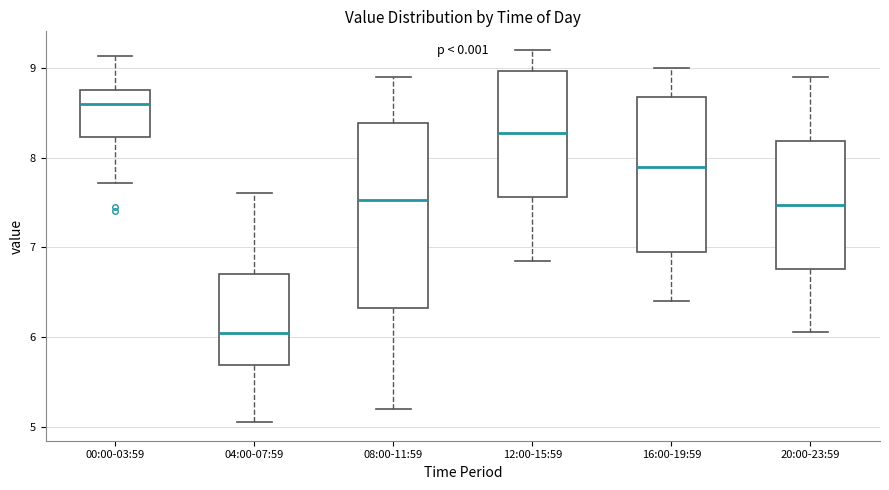

Reading left to right, transcribe this box plot: for each box, give where its median line is, the range the box spans, and where its two whiskers end, as read against the y-axis. The values are not printed on the chart, so give them approximately, as read against the axis.

00:00-03:59: median 8.6, box 8.2 to 8.8, whiskers 7.7 to 9.1
04:00-07:59: median 6.0, box 5.7 to 6.7, whiskers 5.1 to 7.6
08:00-11:59: median 7.5, box 6.3 to 8.4, whiskers 5.2 to 8.9
12:00-15:59: median 8.3, box 7.6 to 9.0, whiskers 6.9 to 9.2
16:00-19:59: median 7.9, box 7.0 to 8.7, whiskers 6.4 to 9.0
20:00-23:59: median 7.5, box 6.8 to 8.2, whiskers 6.1 to 8.9